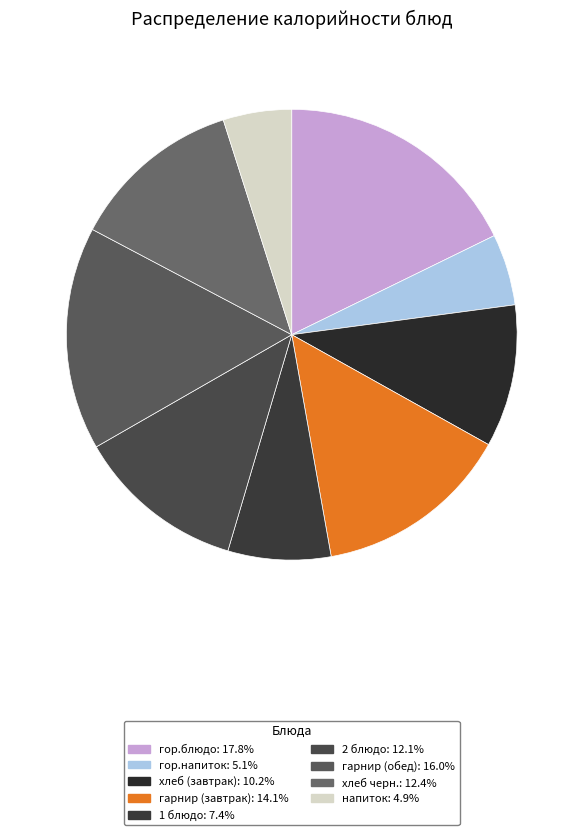

Count the number of slices in the pie.

9